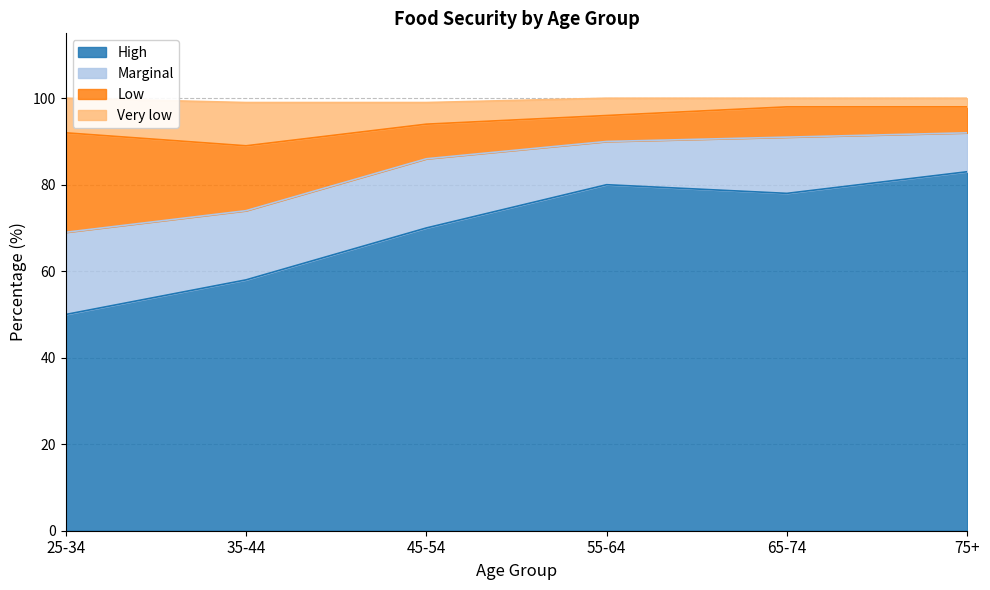

What is the total value across all series at 25-34?

100